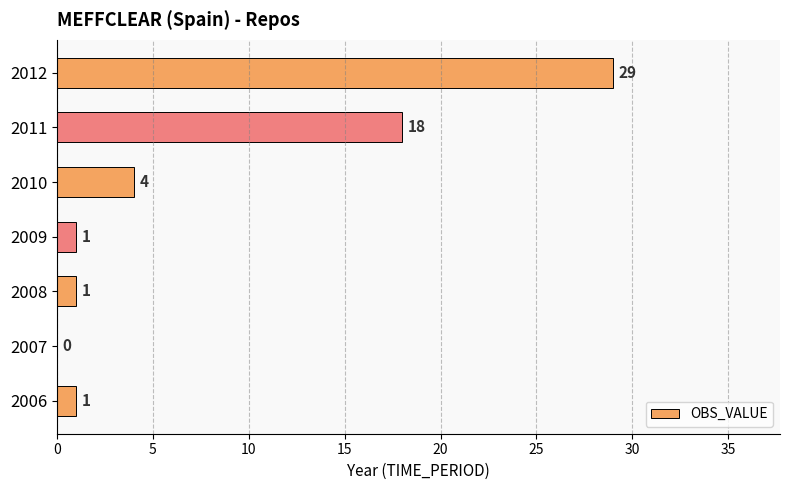

What is the change in value from 2007 to 2010?

+4